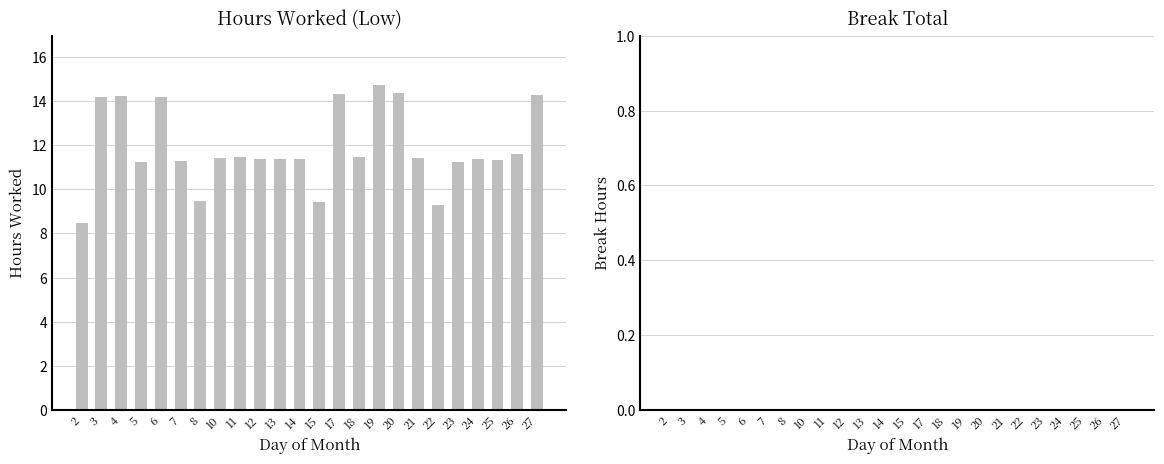

Which category has the highest value across all series?

19